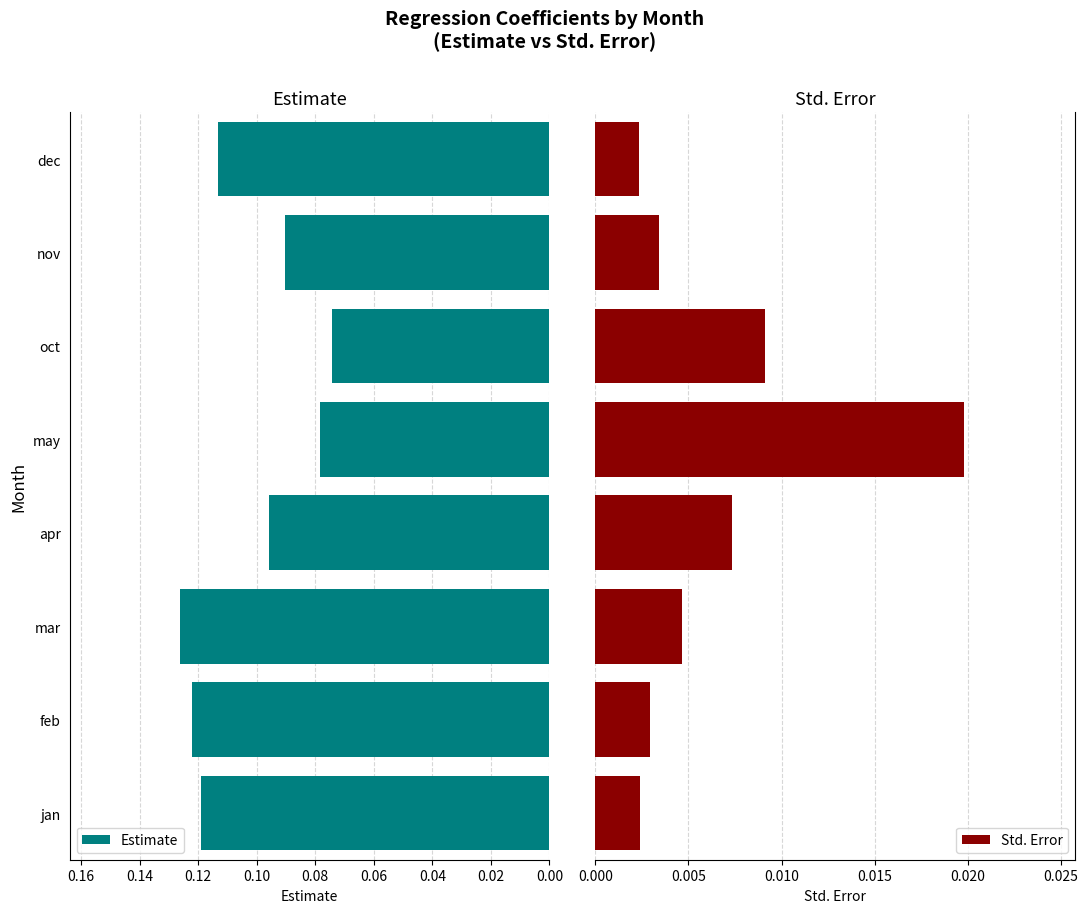

How many groups of bars are there?

8